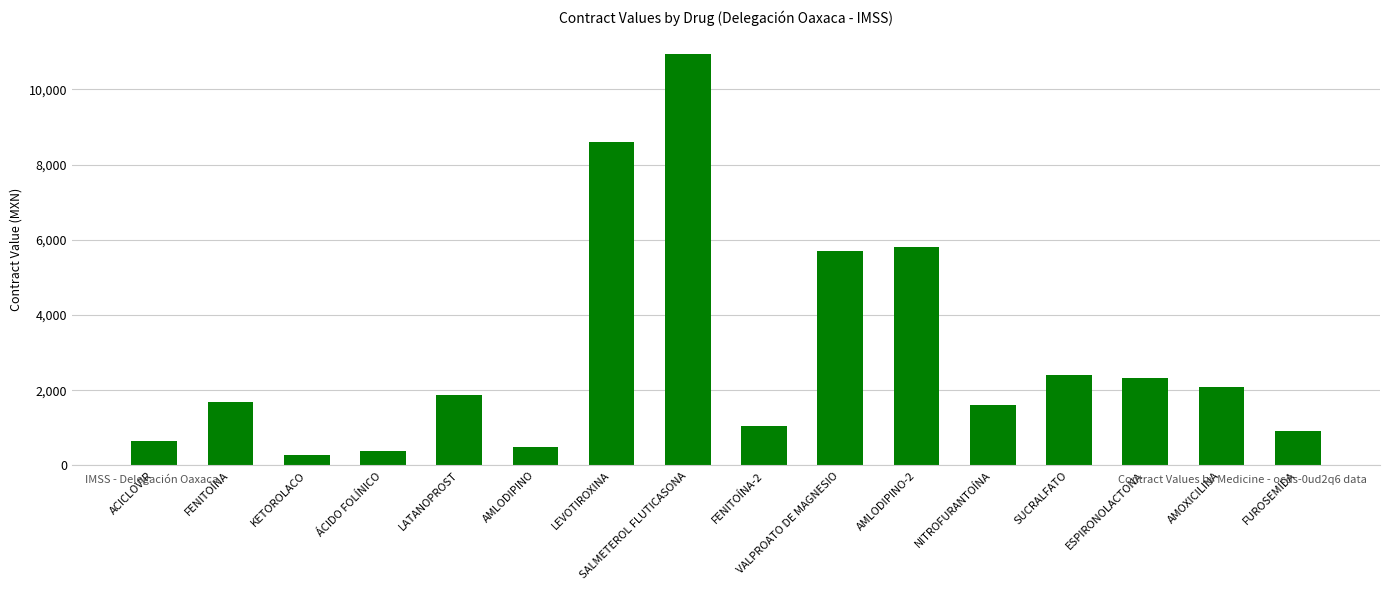

What is the change in value from KETOROLACO to FUROSEMIDA?

+654.0